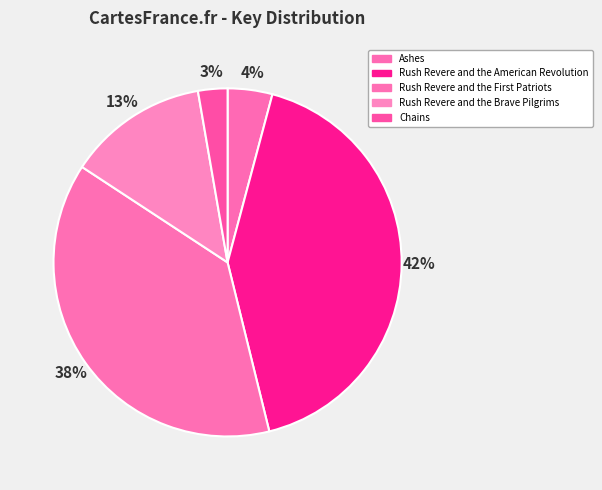

To the nearest percent, what portion does Chains represent?

3%